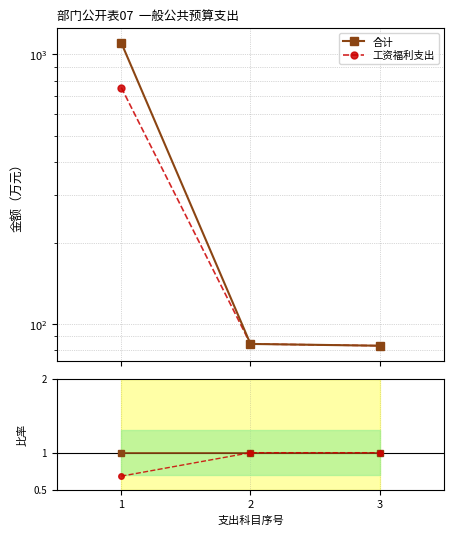

Which series has the largest total across all categories?

合计